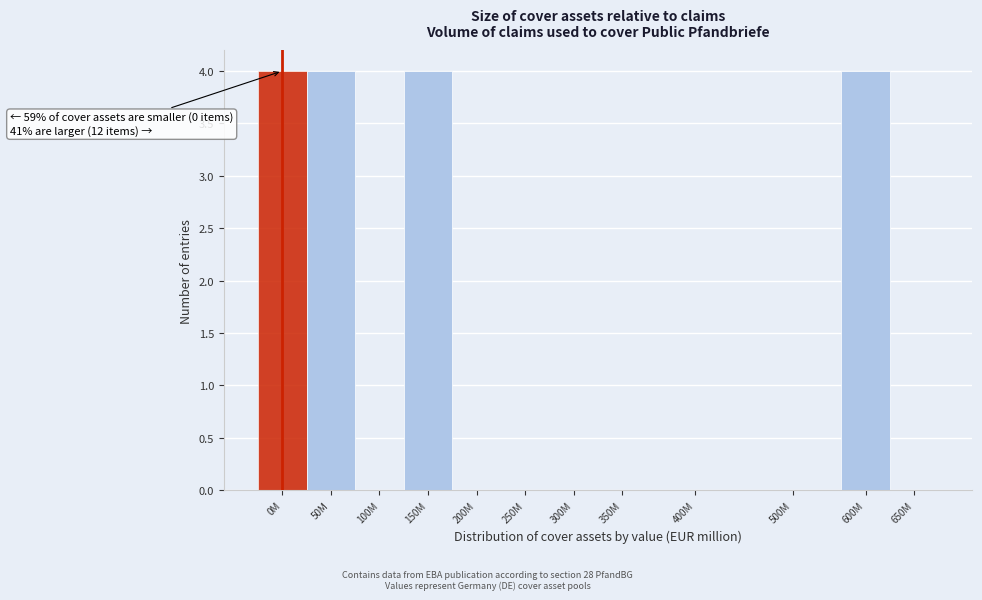

Reading right to left, transcribe all the data shown in this chart.

650M=0	600M=4	500M=0	400M=0	350M=0	300M=0	250M=0	200M=0	150M=4	100M=0	50M=4	0M=4